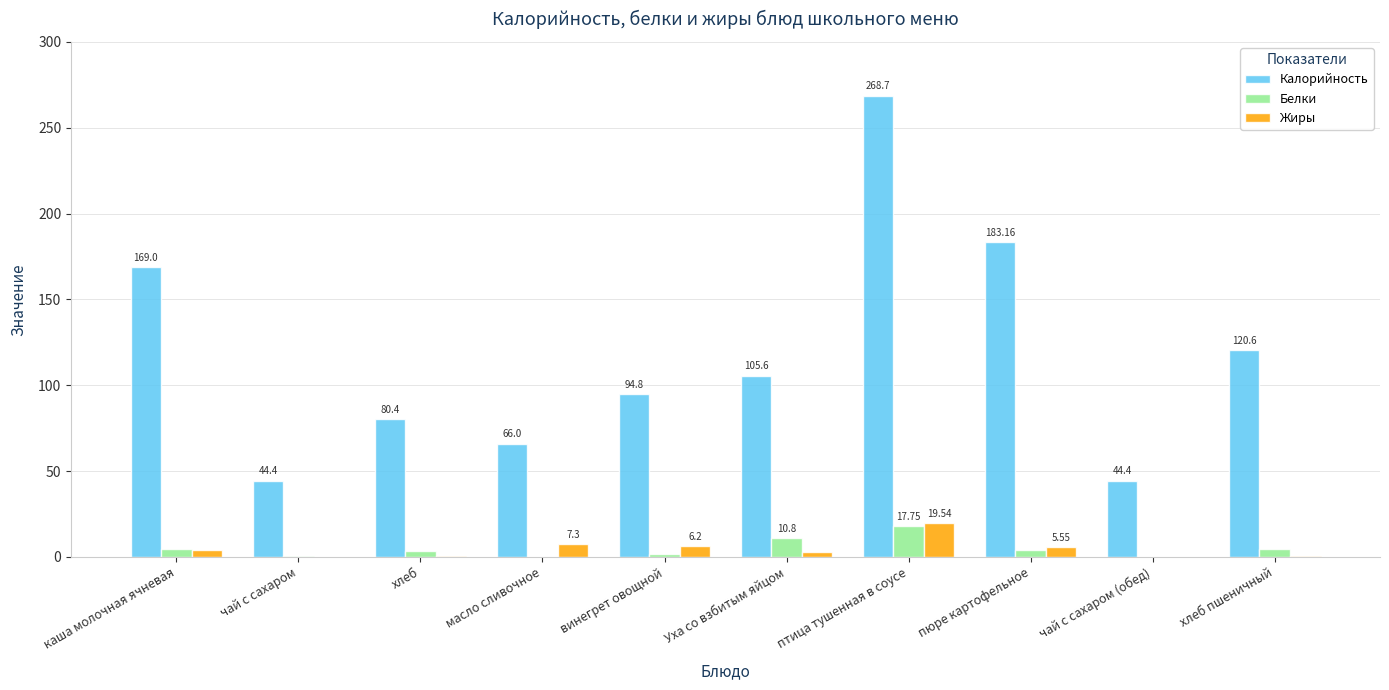

How many series are shown in this chart?

3